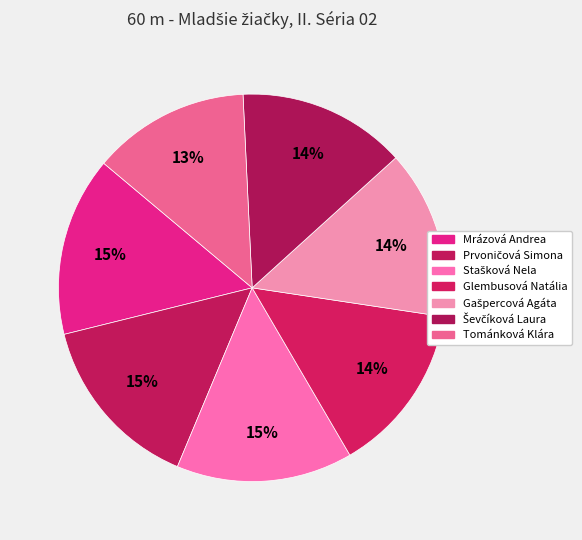

Count the number of slices in the pie.

7